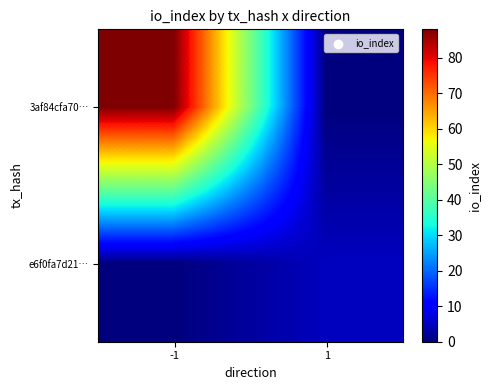

Reading right to left, transcribe all the data shown in this chart.

3af84cfa70…: 1=0	-1=88
e6f0fa7d21…: 1=5	-1=0